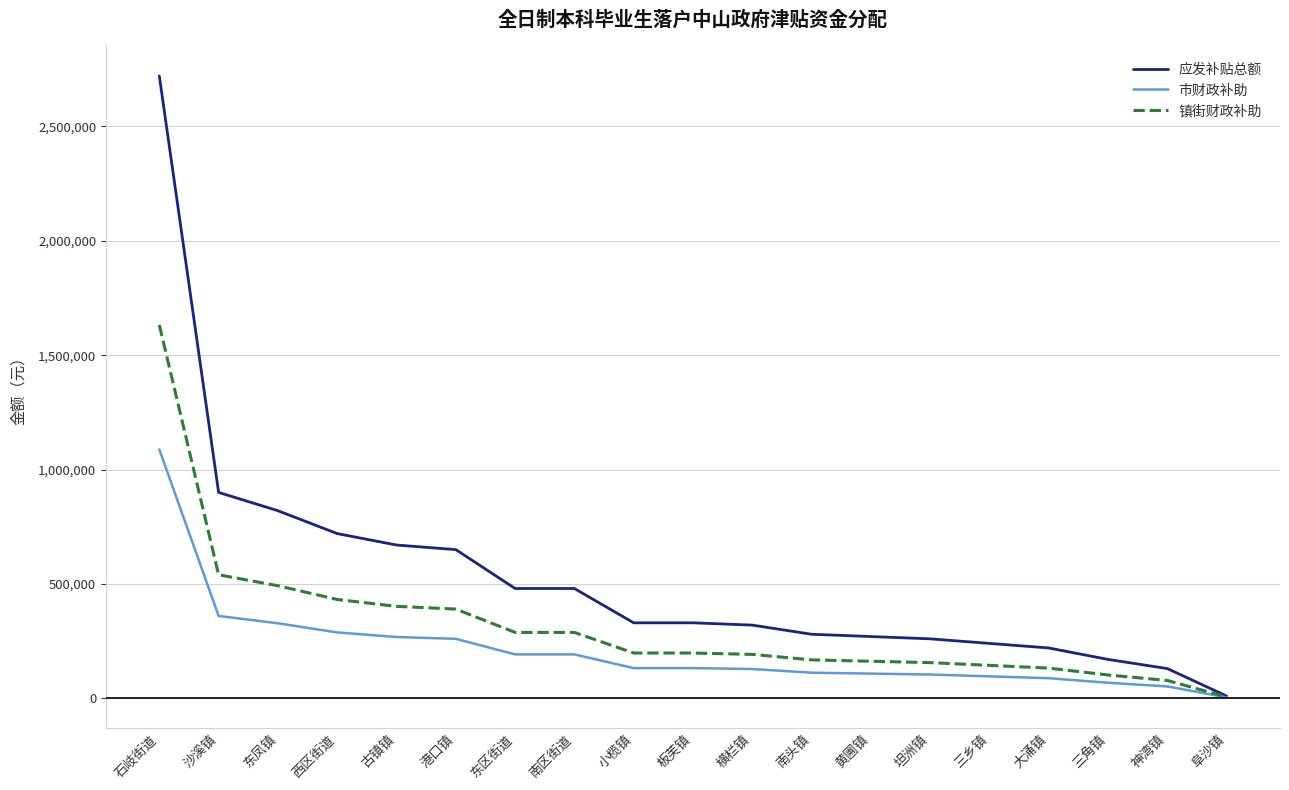

What is the average value of the 应发补贴总额 series?

526316